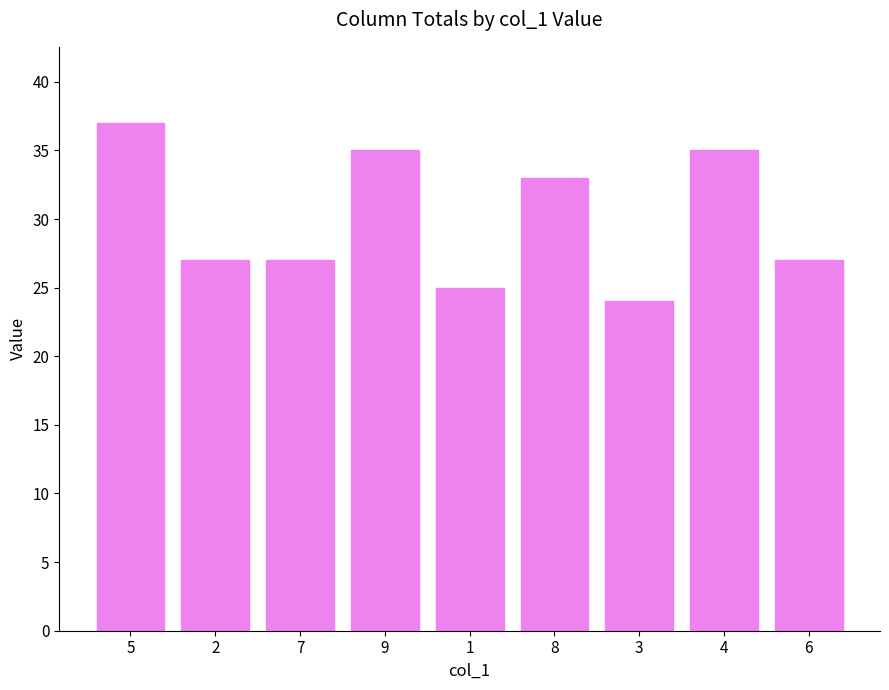

What is the difference between the maximum and minimum values?

13